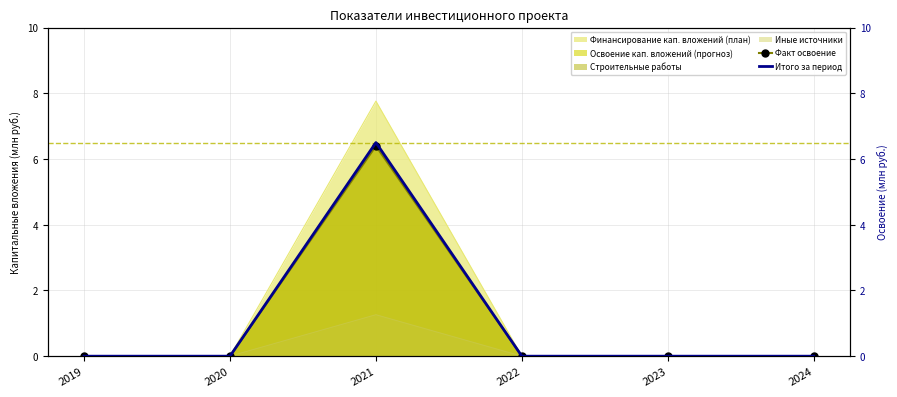

Which series changed the most between 2022 and 2024?

Факт освоение